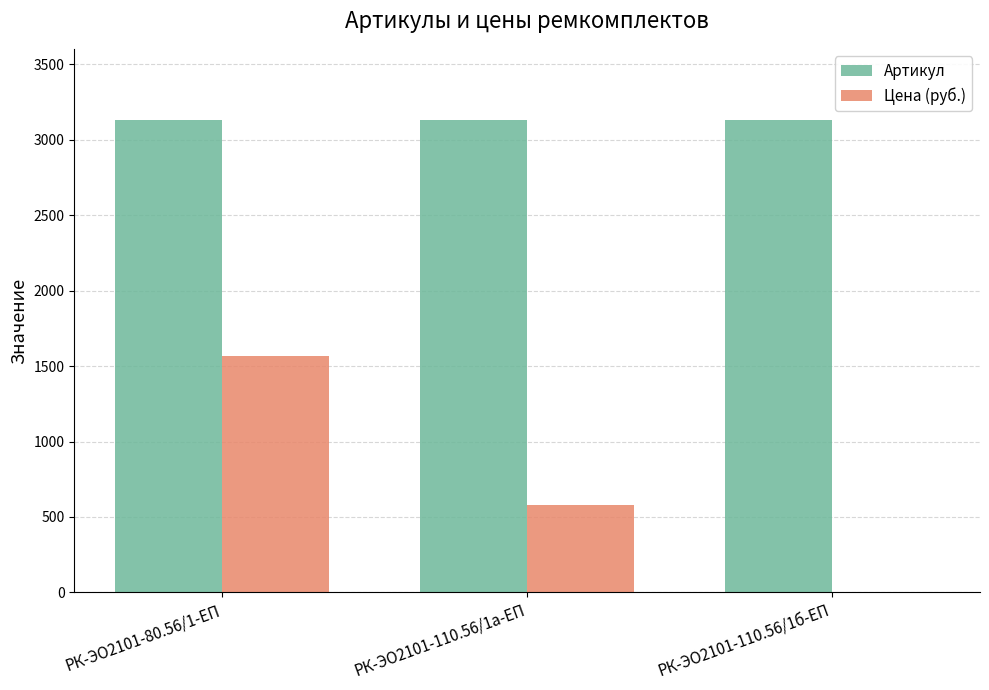

Which series has the widest spread of values?

Цена (руб.)